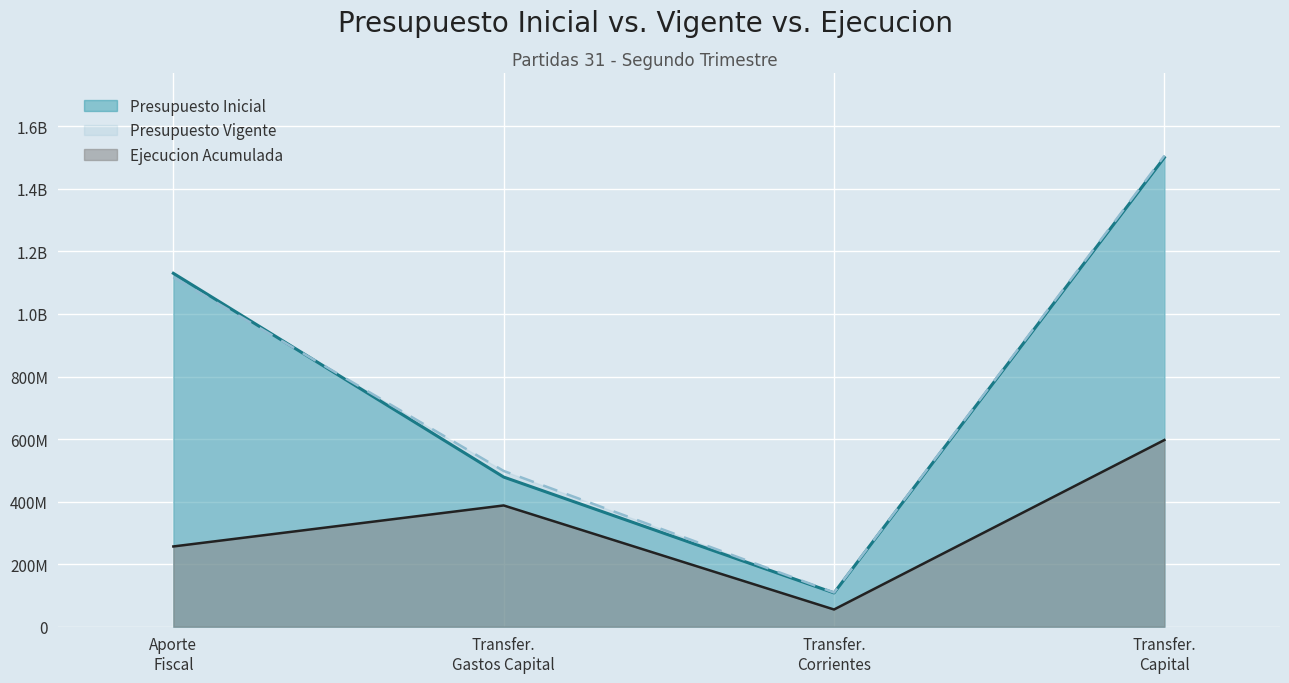

True or false: Presupuesto Inicial has more than 1 interior local peaks.

False